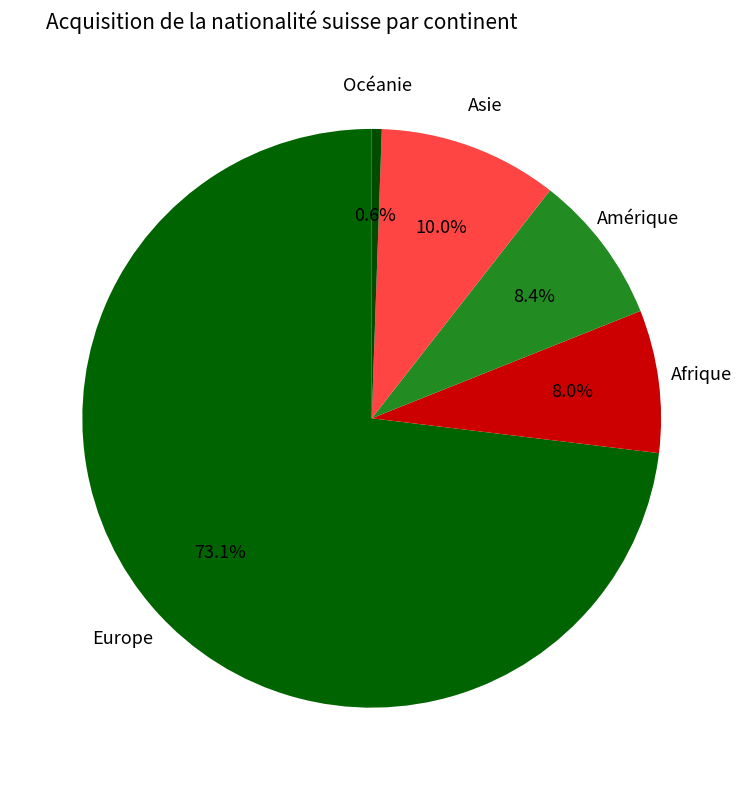

What is the total percentage of Afrique and Asie?

18.0%